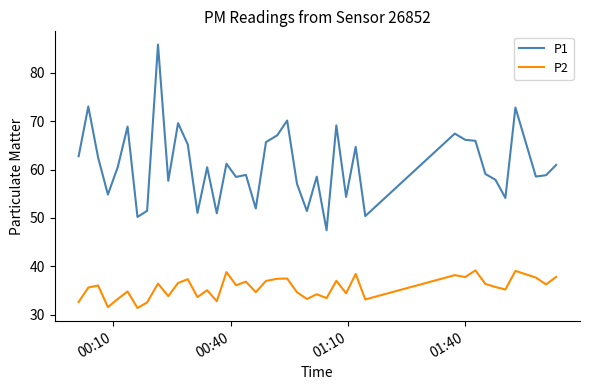

What is the minimum value shown in the chart?

31.4